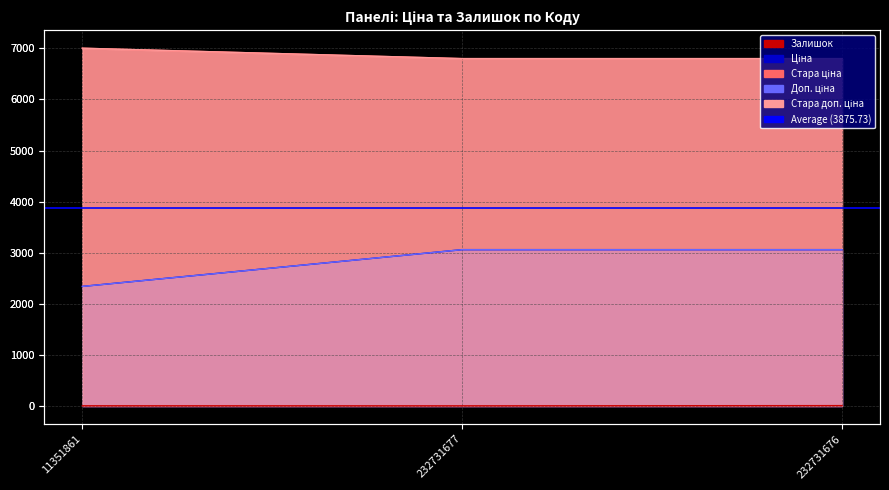

What are all the series names shown in the legend?

Залишок, Ціна, Стара ціна, Доп. ціна, Стара доп. ціна